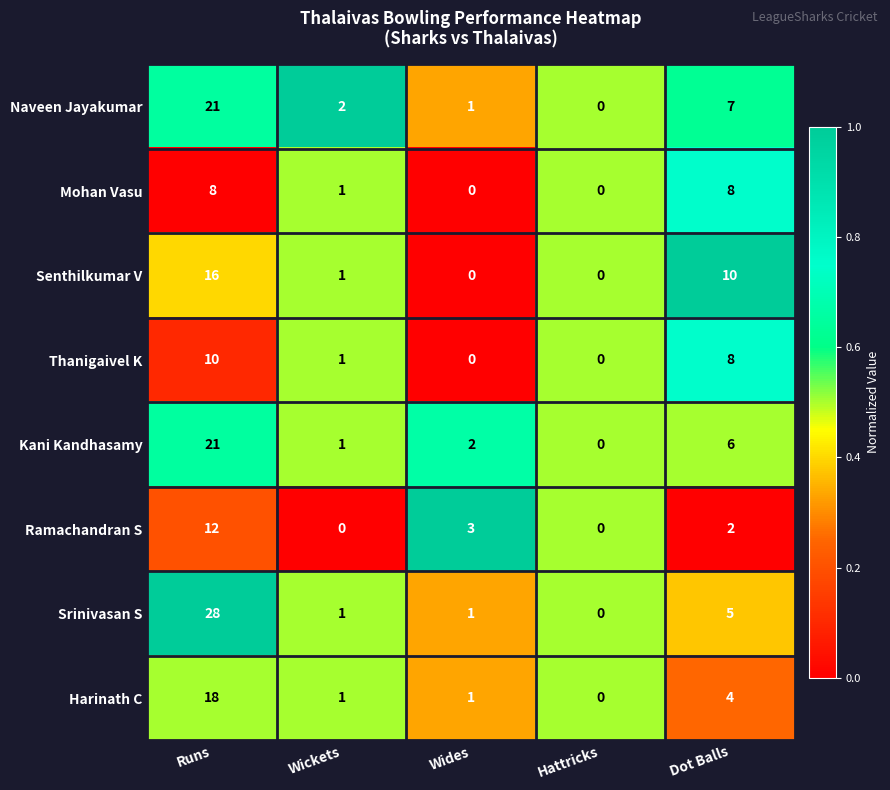

Which series has the largest total across all categories?

Srinivasan S